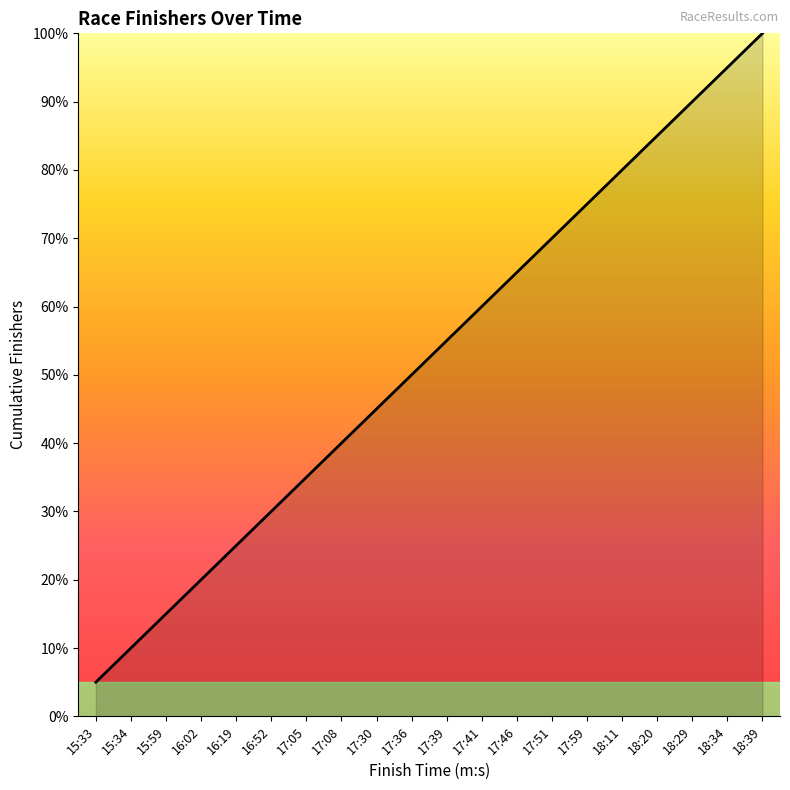

What is the sum of the values at 16:02 and 17:39?

75.0